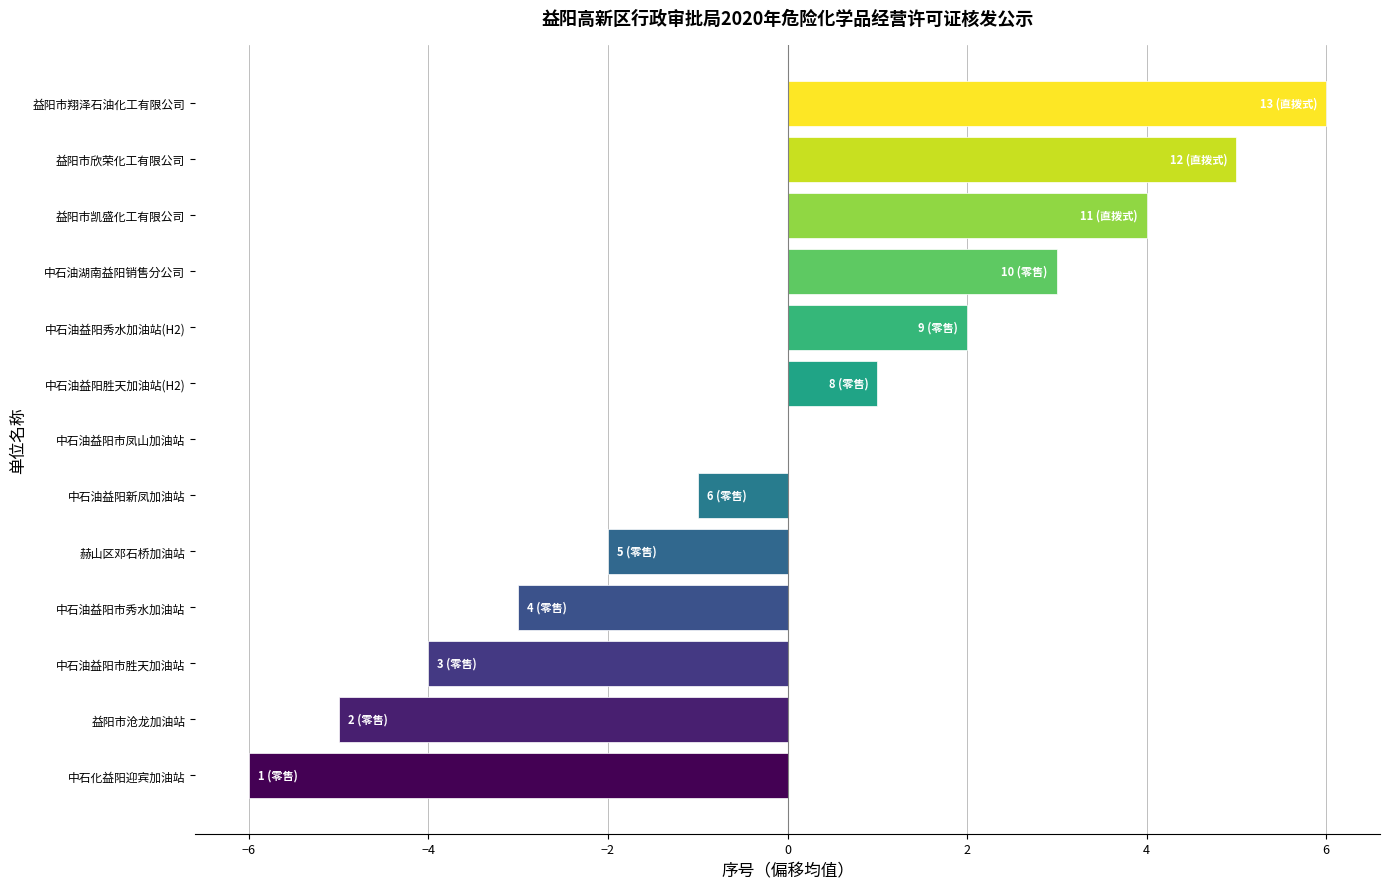

Are the bars horizontal?

Yes